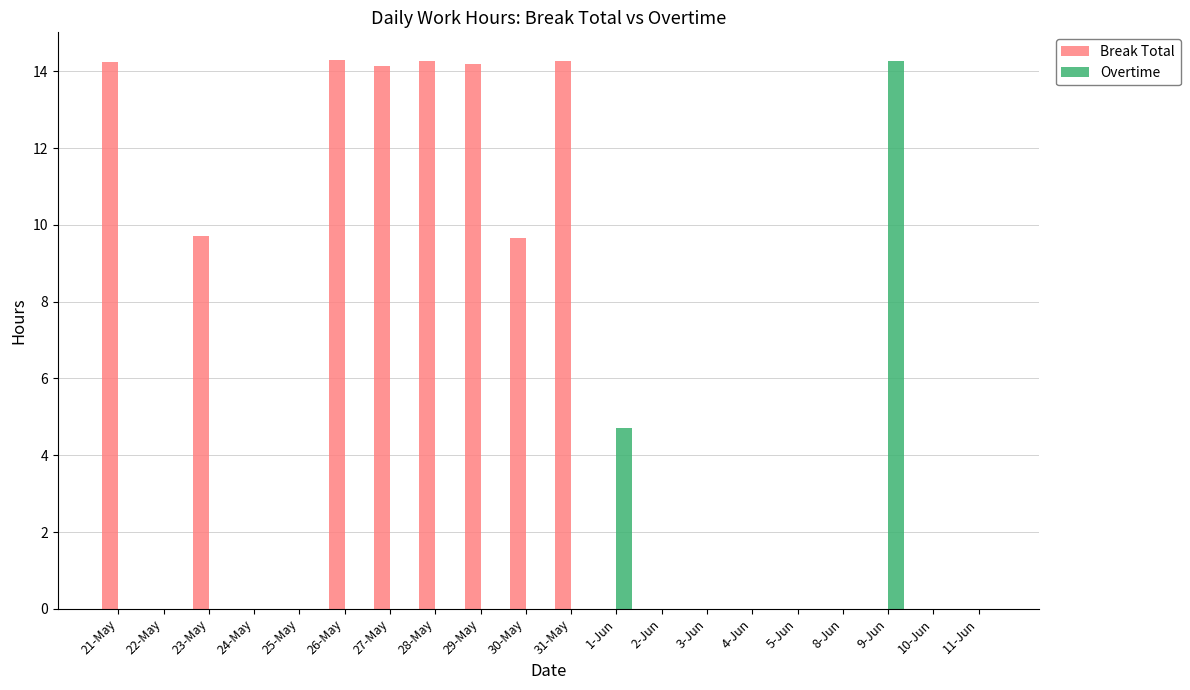

Count the number of data series in this chart.

2